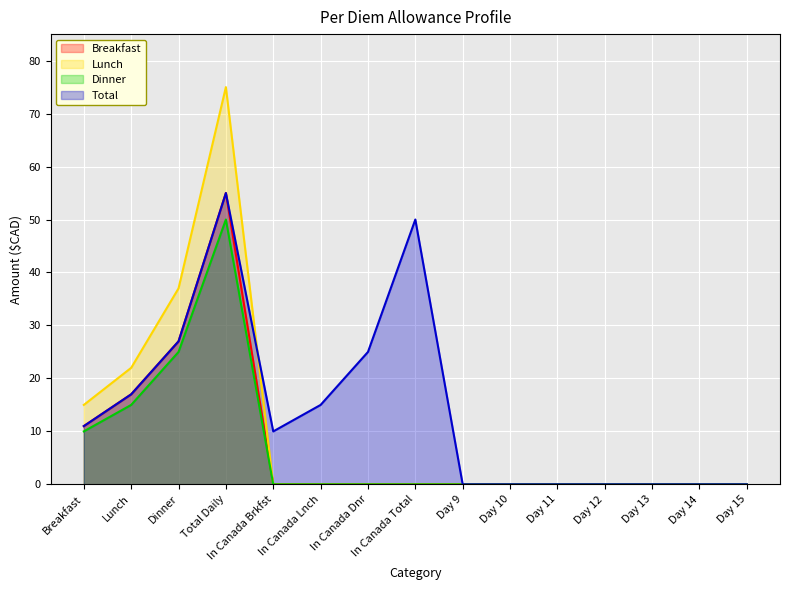

Which series has the largest total across all categories?

Total